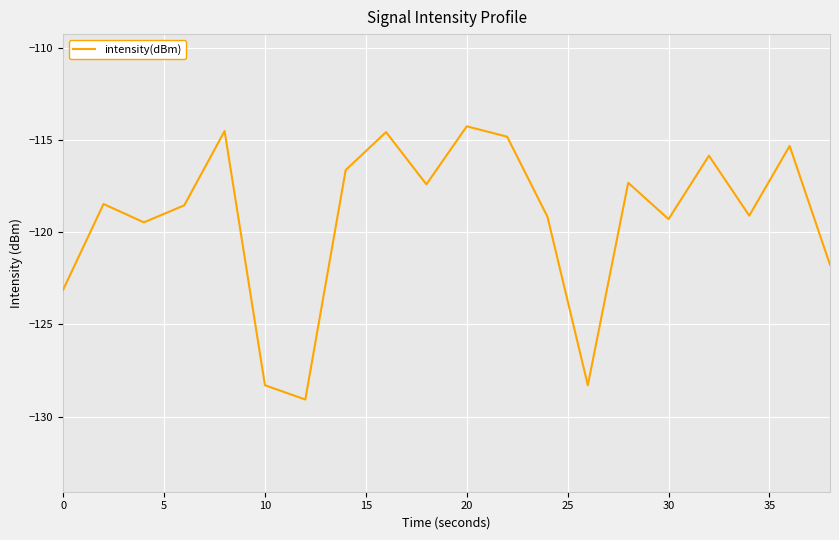

What is the greatest value displayed?

-114.3